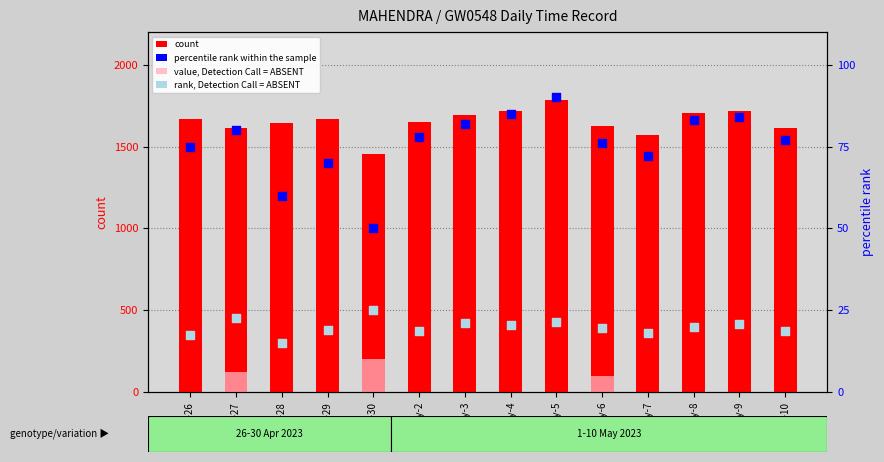

Which series contains the highest Y value?

count